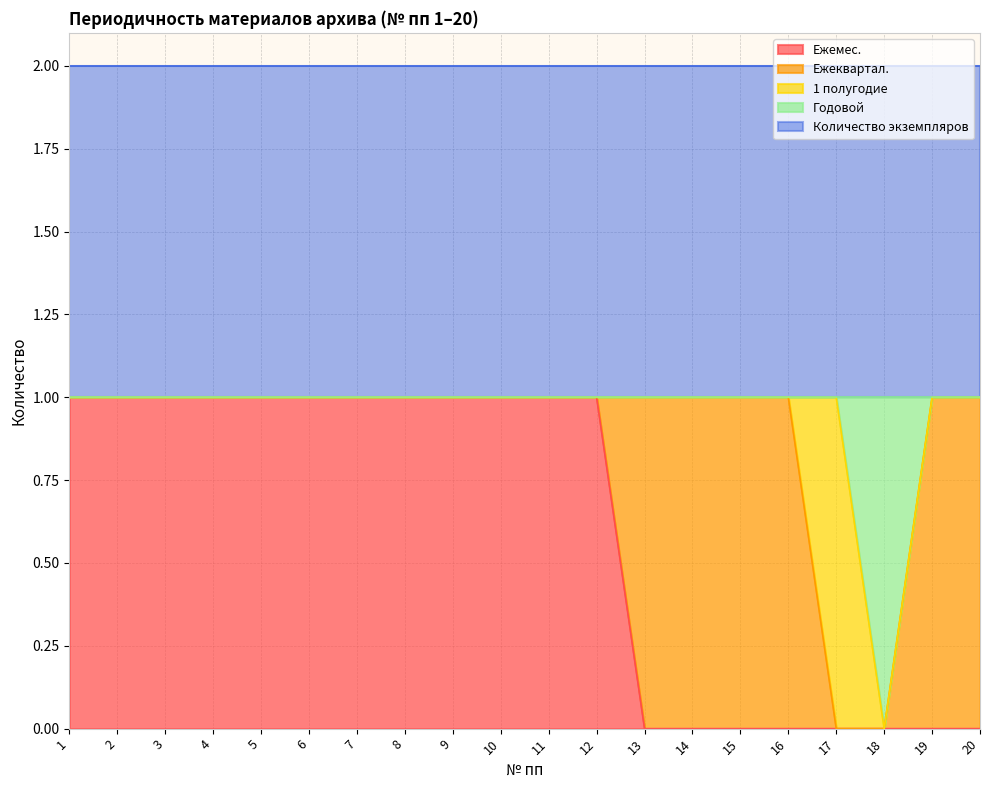

Which series changed the most between 9 and 20?

Ежемес.